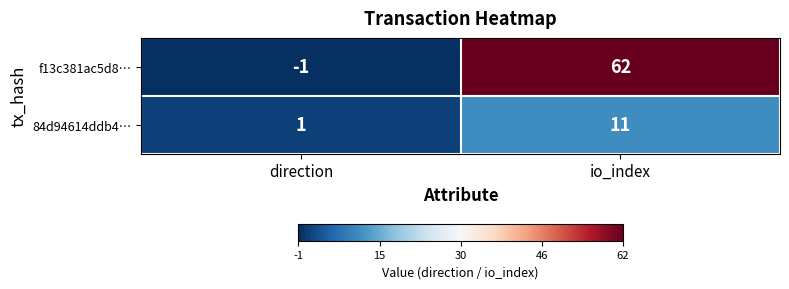

List the series in order of their overall mean, lowest first.

84d94614ddb4…, f13c381ac5d8…